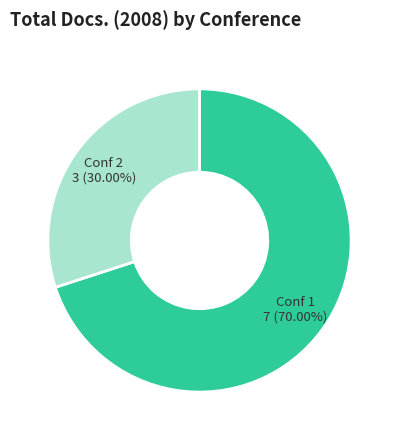

Is there a majority slice in this chart?

Yes